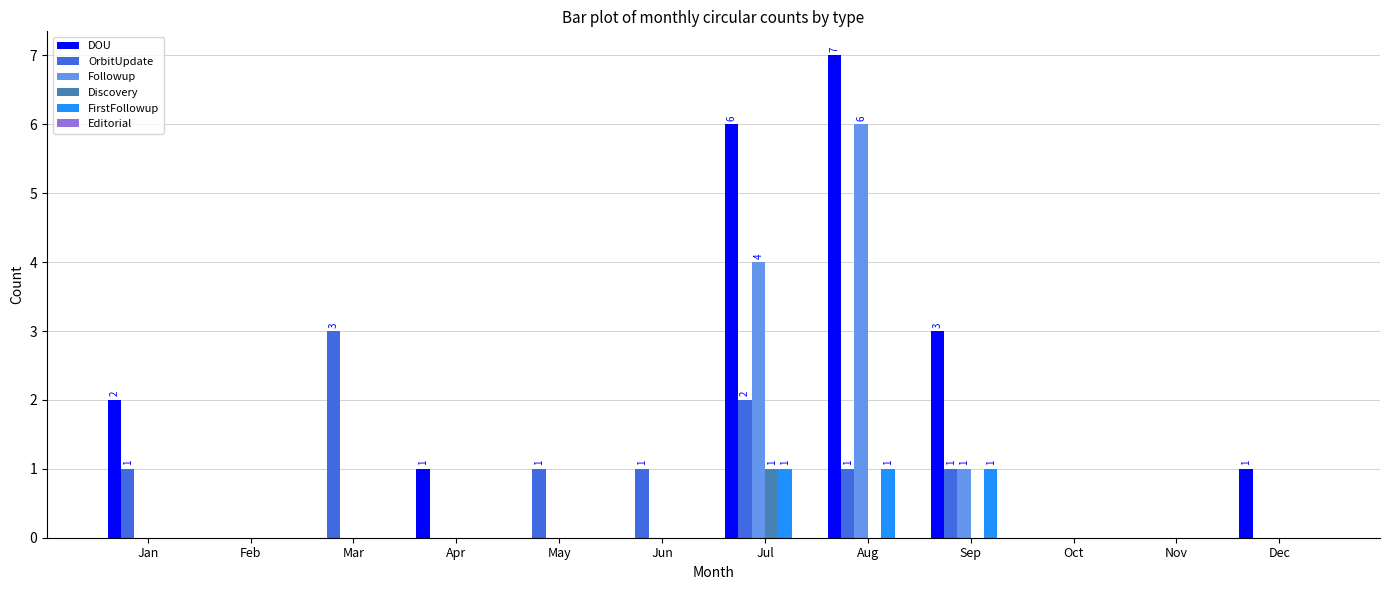

Is it true that FirstFollowup equals -1 at Jun?

False